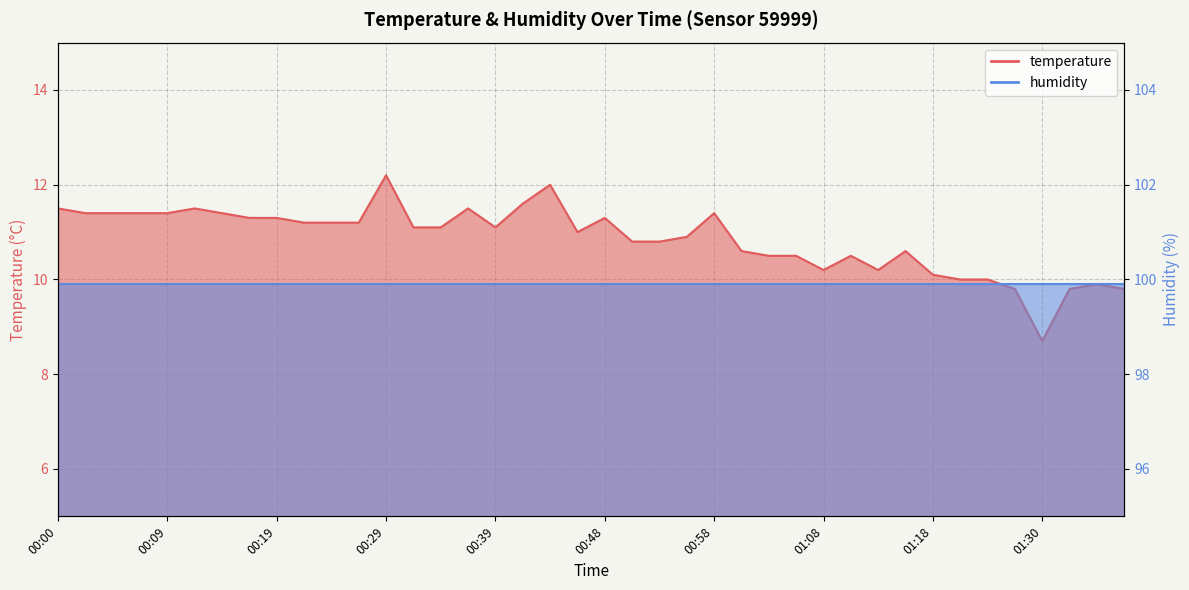

The value at 01:28 is 9.8. True or false?

True